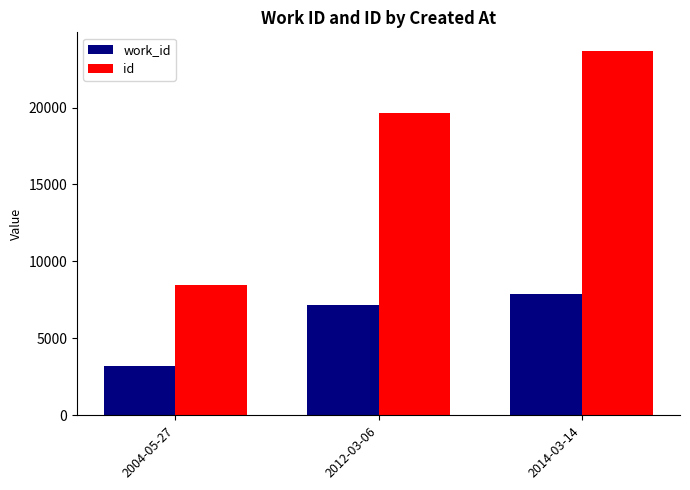

Count the number of data series in this chart.

2